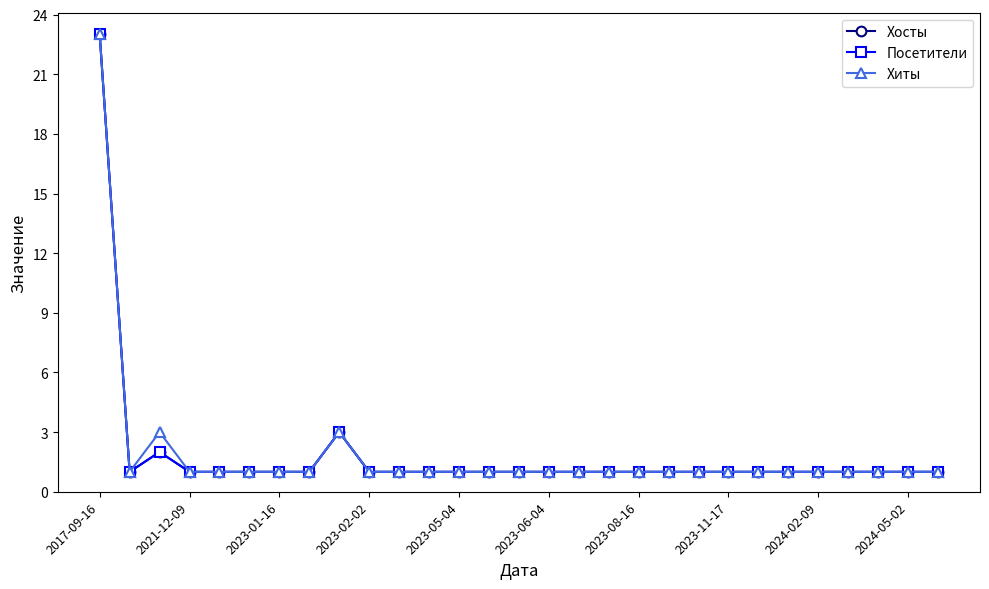

At which category is the sum across all series the highest?

2017-09-16